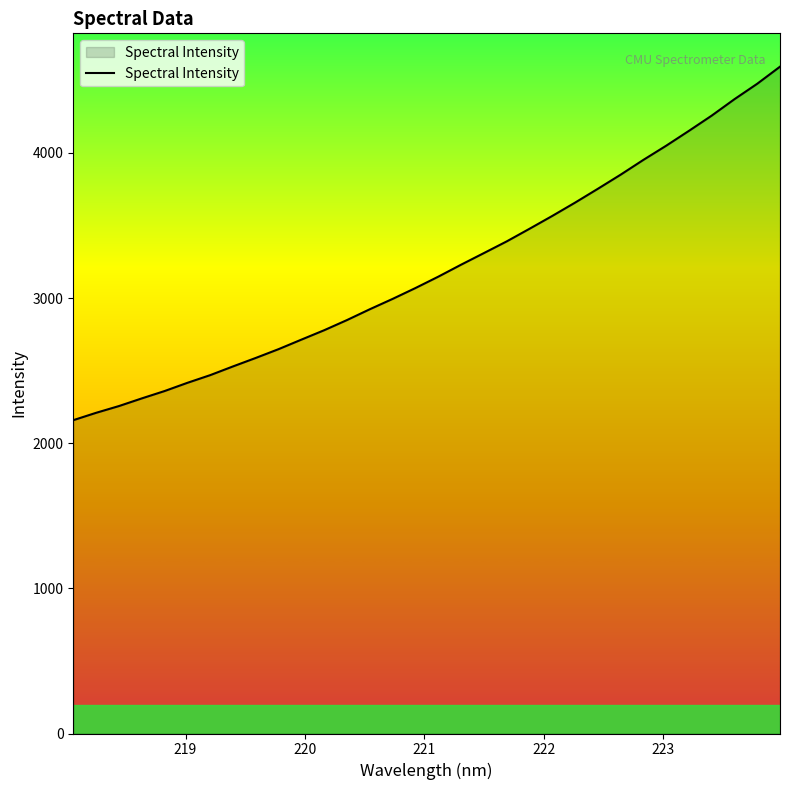

What is the minimum value shown in the chart?

2158.9